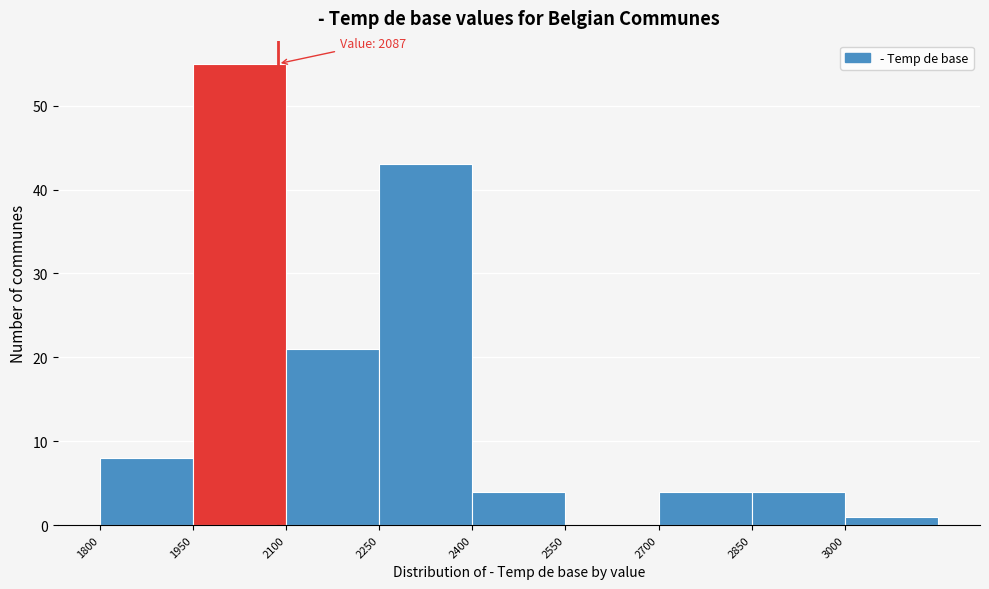

Which range on the x-axis has the tallest bar?

1950 to 2100